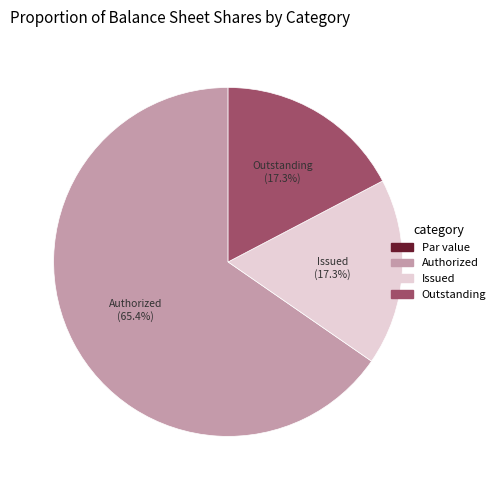

Does any single category account for the majority?

Yes